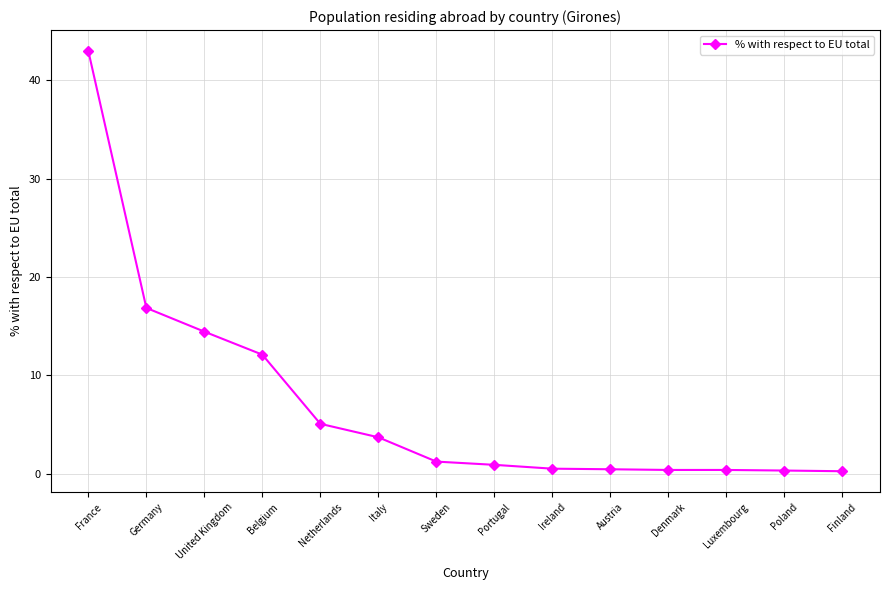

What is the label of the 8th point from the left?

Portugal